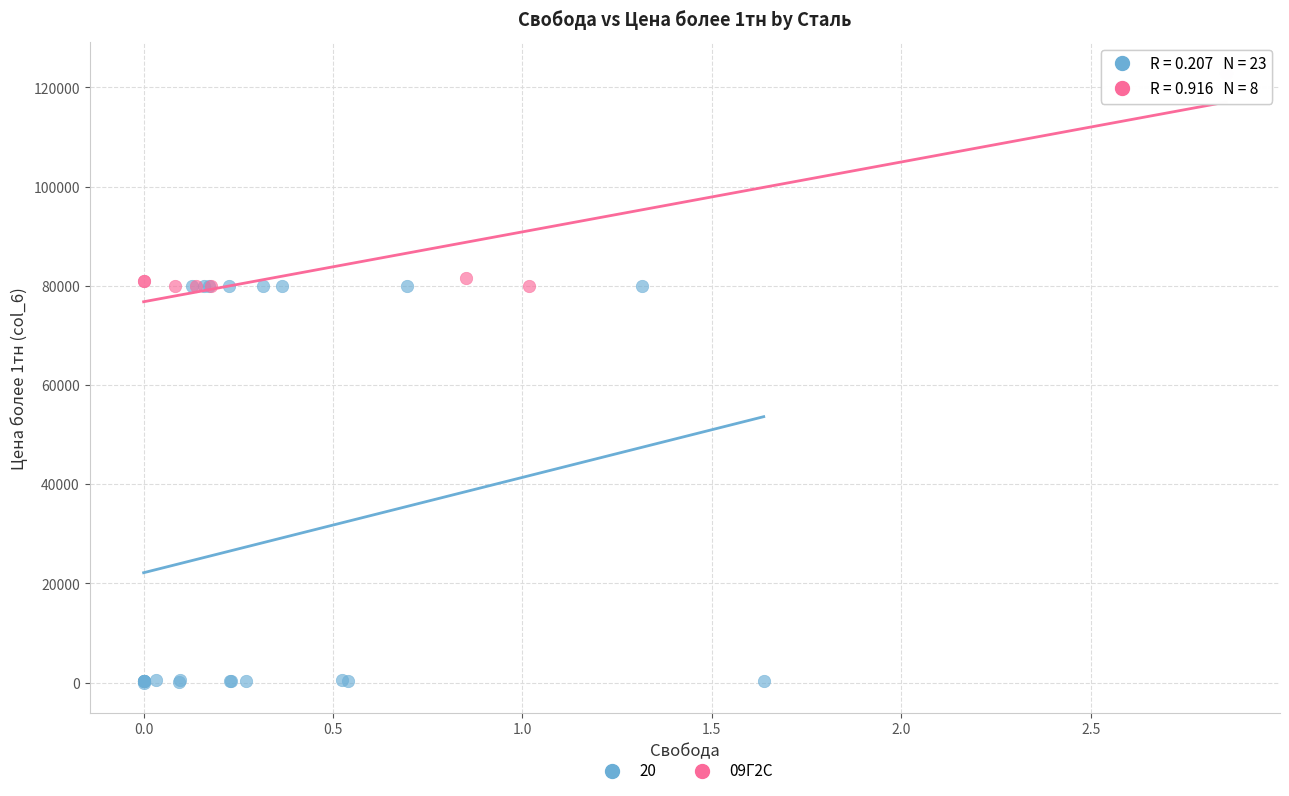

Which series has the largest Y range (max minus min)?

20